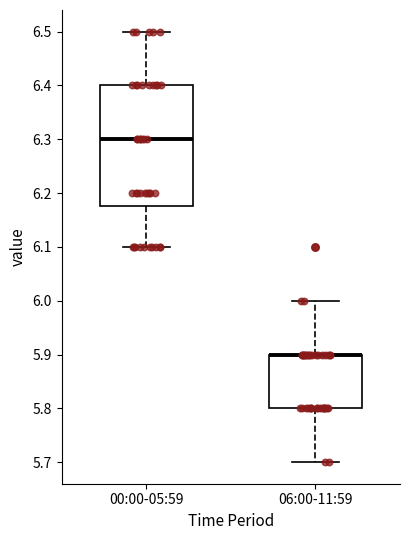

Where is the lower edge of the box for 00:00-05:59 on the y-axis? The values are not printed on the chart, so give them approximately, as read against the axis.

6.18